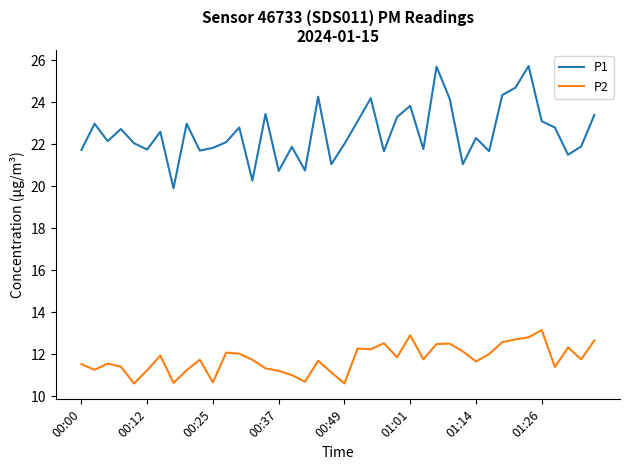

Rank the series by their average value, from lowest to highest.

P2, P1